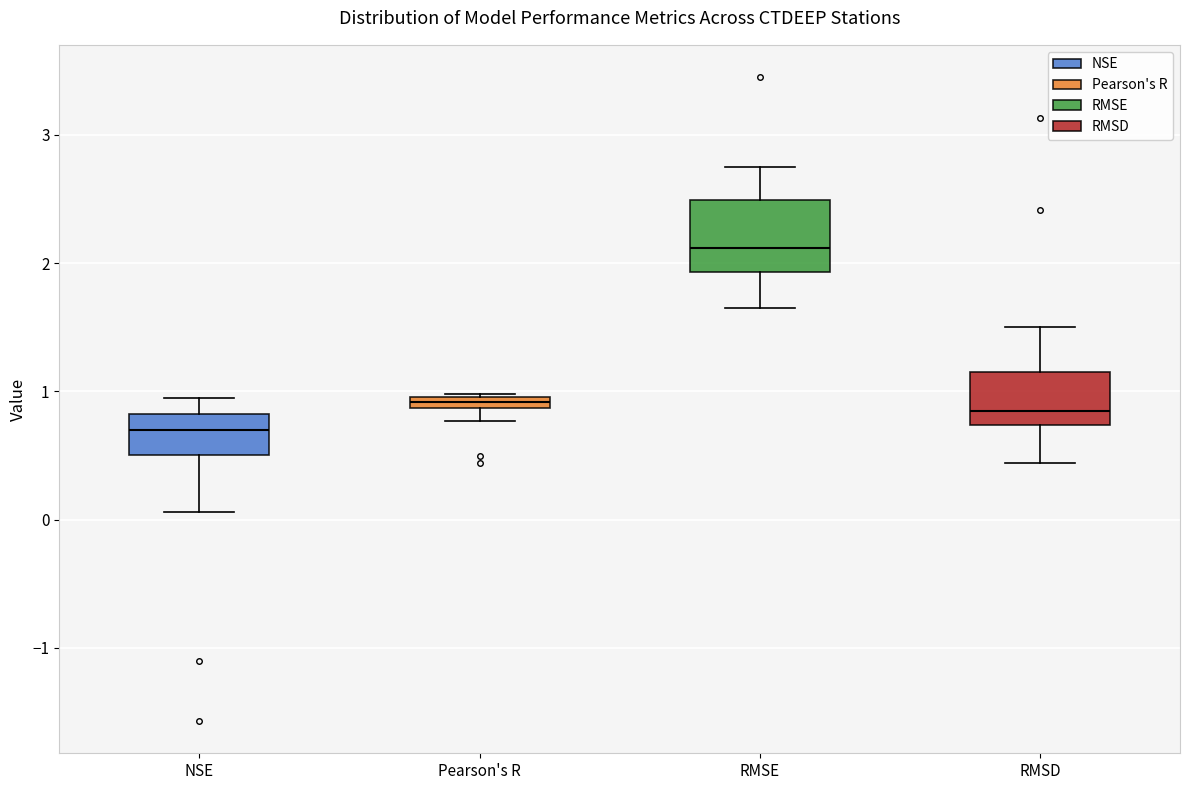

Comparing the boxes themselves (not the whiskers), which one is the tallest?

RMSE